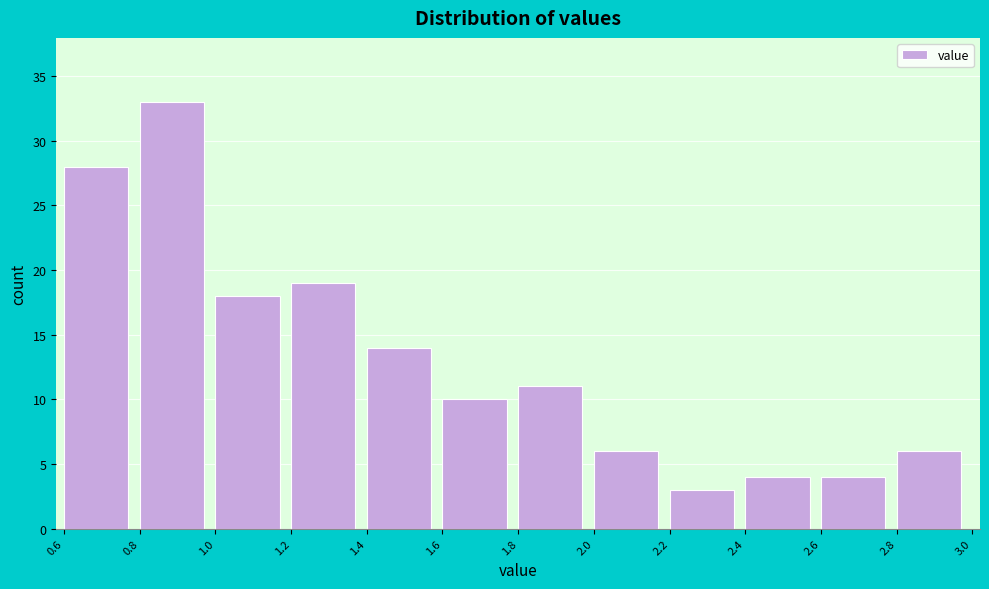

What is the height of the bar covering 0.8 to 1.0 on the x-axis? The values are not printed on the chart, so give them approximately, as read against the axis.

33